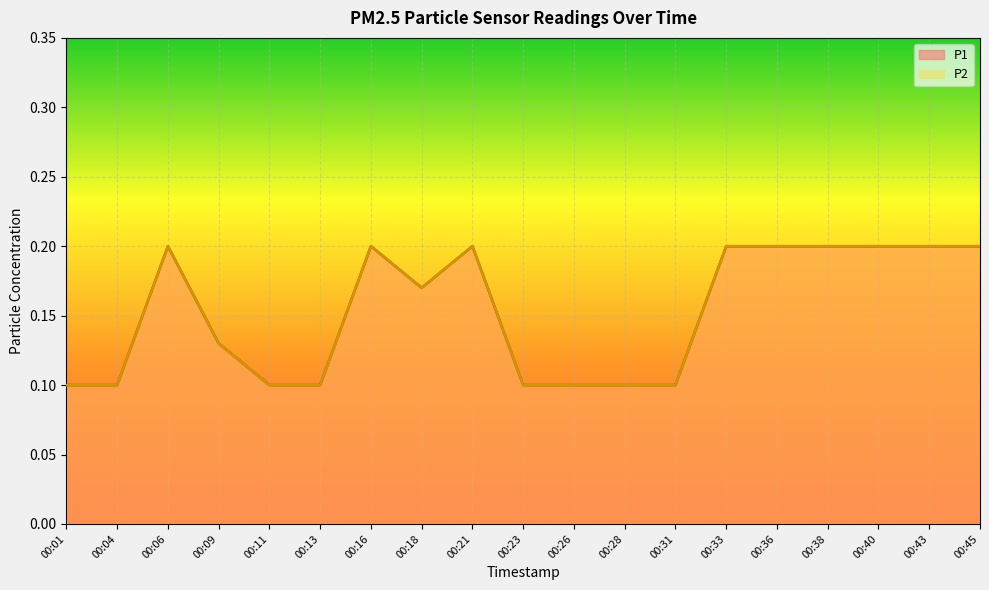

Reading right to left, what are all the values shown in this chart?

P1: 0.2	0.2	0.2	0.2	0.2	0.2	0.1	0.1	0.1	0.1	0.2	0.2	0.2	0.1	0.1	0.1	0.2	0.1	0.1
P2: 0.2	0.2	0.2	0.2	0.2	0.2	0.1	0.1	0.1	0.1	0.2	0.2	0.2	0.1	0.1	0.1	0.2	0.1	0.1